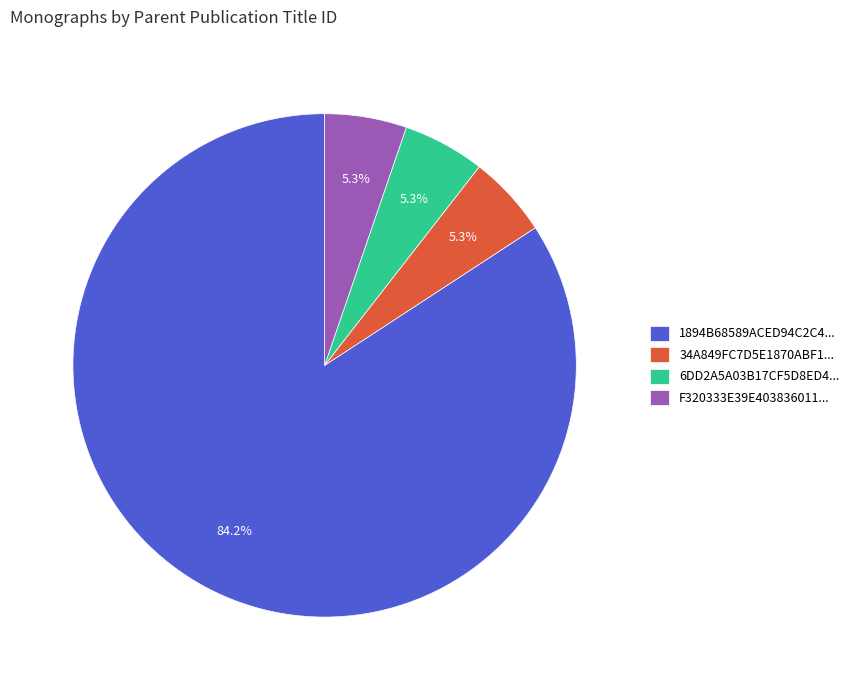

How many slices are in this pie chart?

4